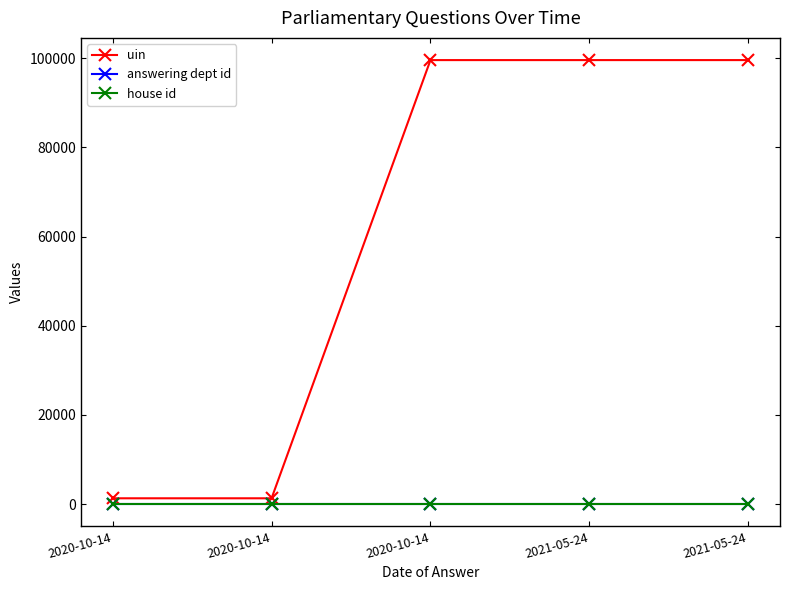

What is the sum of all house id values?

5